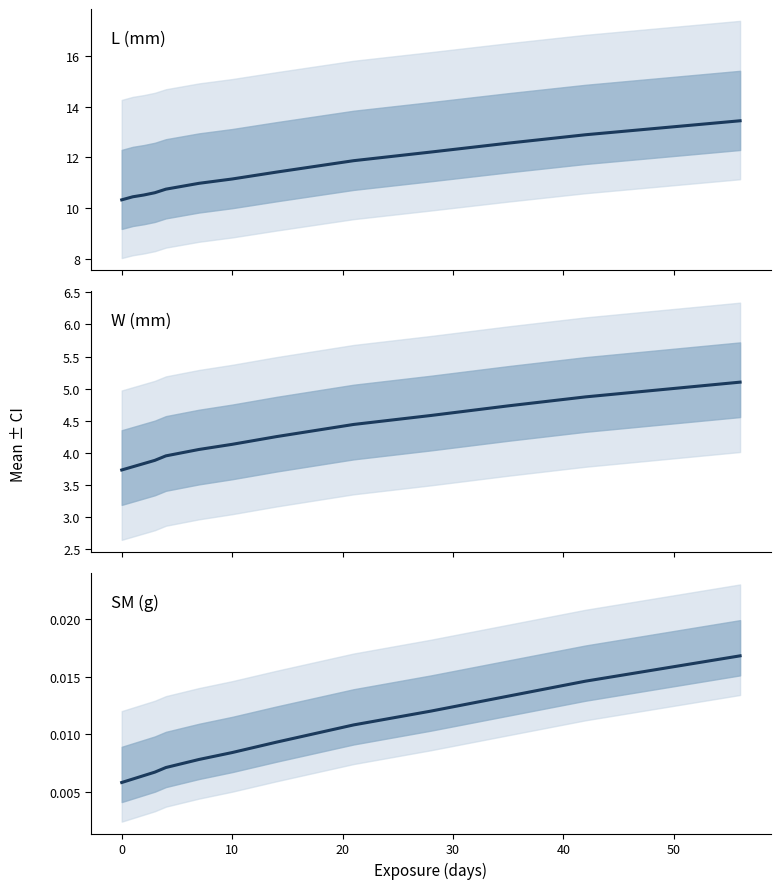

What are all the series names shown in the legend?

L (mm), W (mm), SM (g)